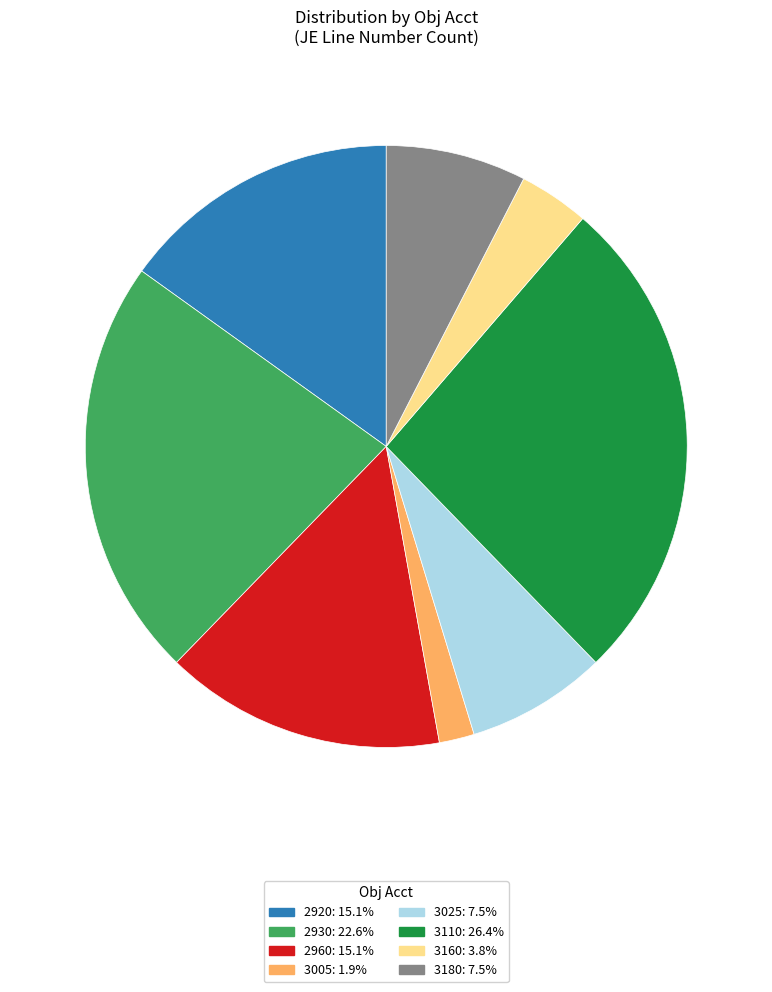

Which slice is the smallest?

3005